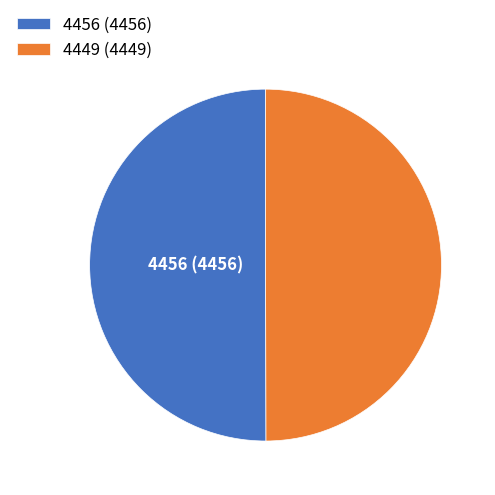

Combined, do 4449 (4449) and 4456 (4456) account for over 50%?

Yes